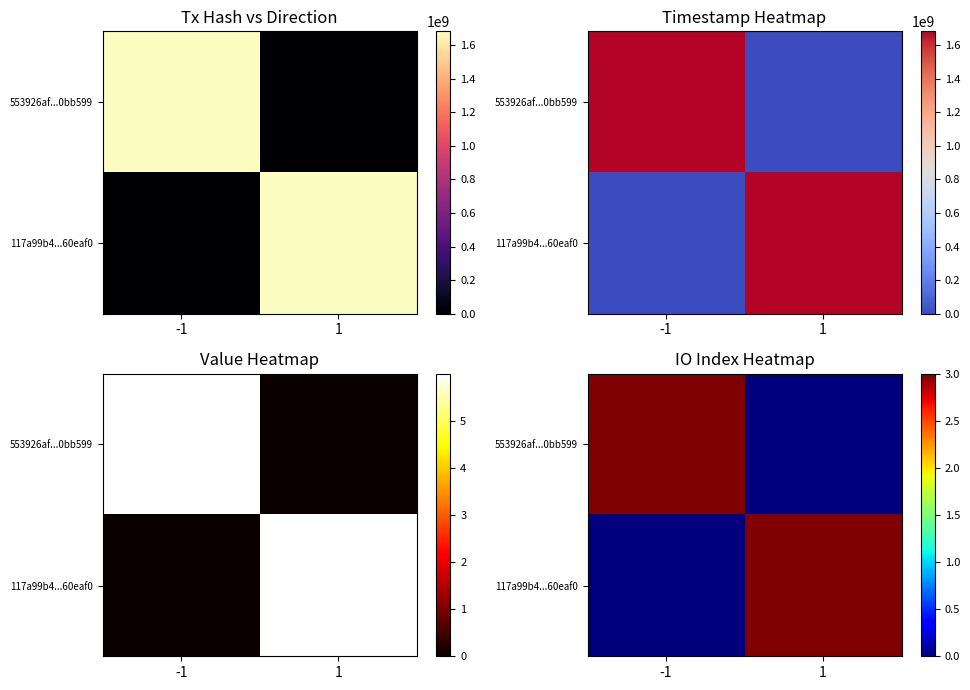

Rank the series at 1 from lowest to highest value.

553926af...0bb599, 117a99b4...60eaf0